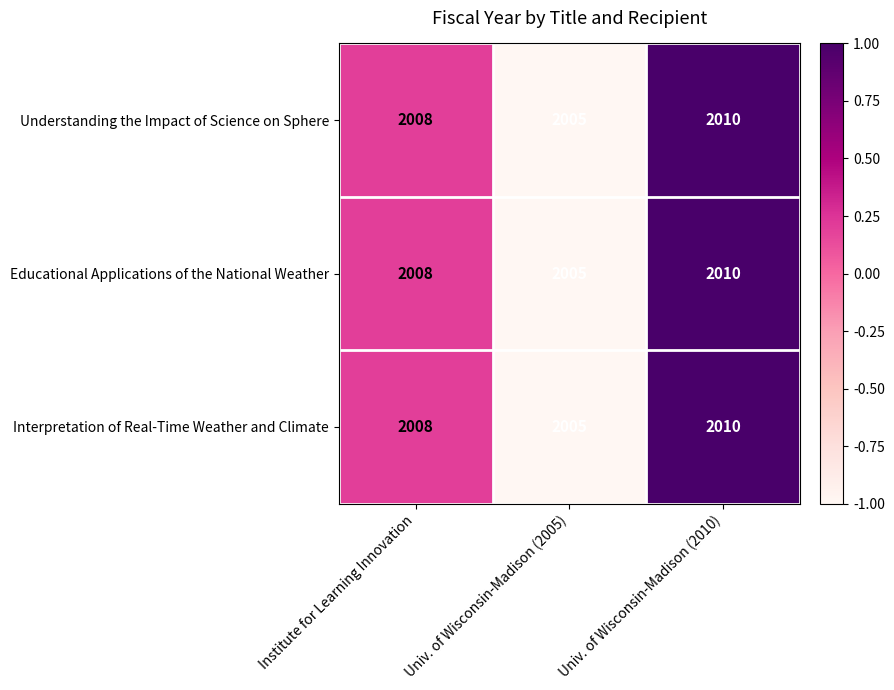

Which label corresponds to the smallest value in the chart?

Univ. of Wisconsin-Madison (2005)